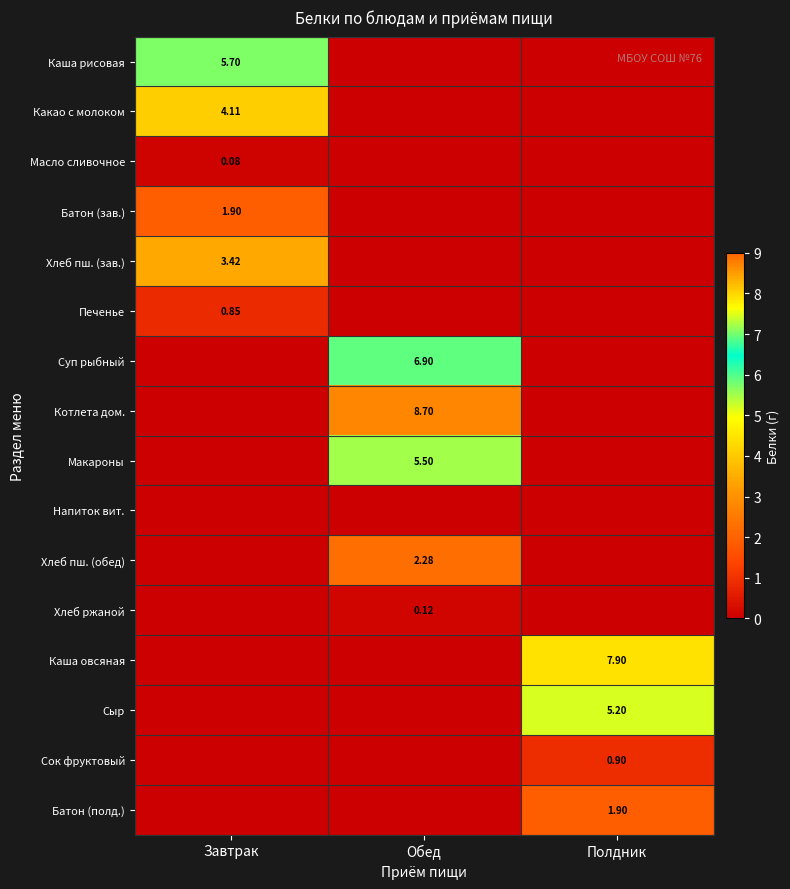

How many positive values does the Печенье series have?

1